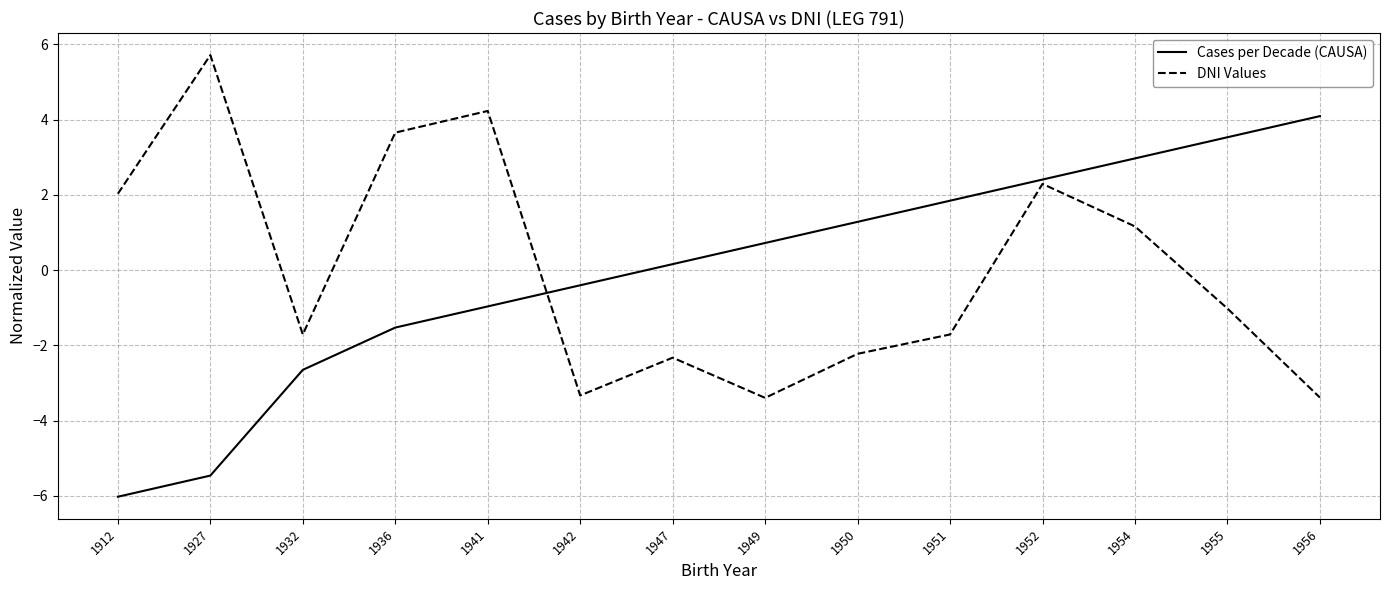

Which series has the largest range (max minus min)?

Cases per Decade (CAUSA)